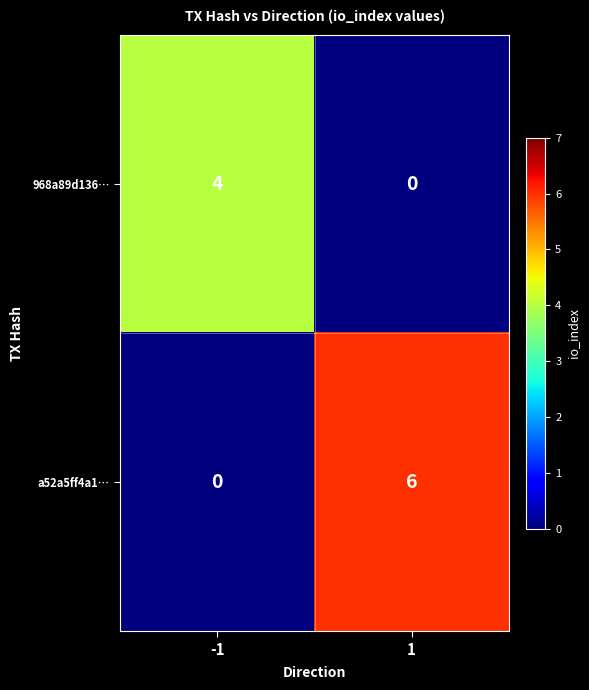

Reading right to left, what are all the values shown in this chart?

968a89d136…: 1=0	-1=4
a52a5ff4a1…: 1=6	-1=0